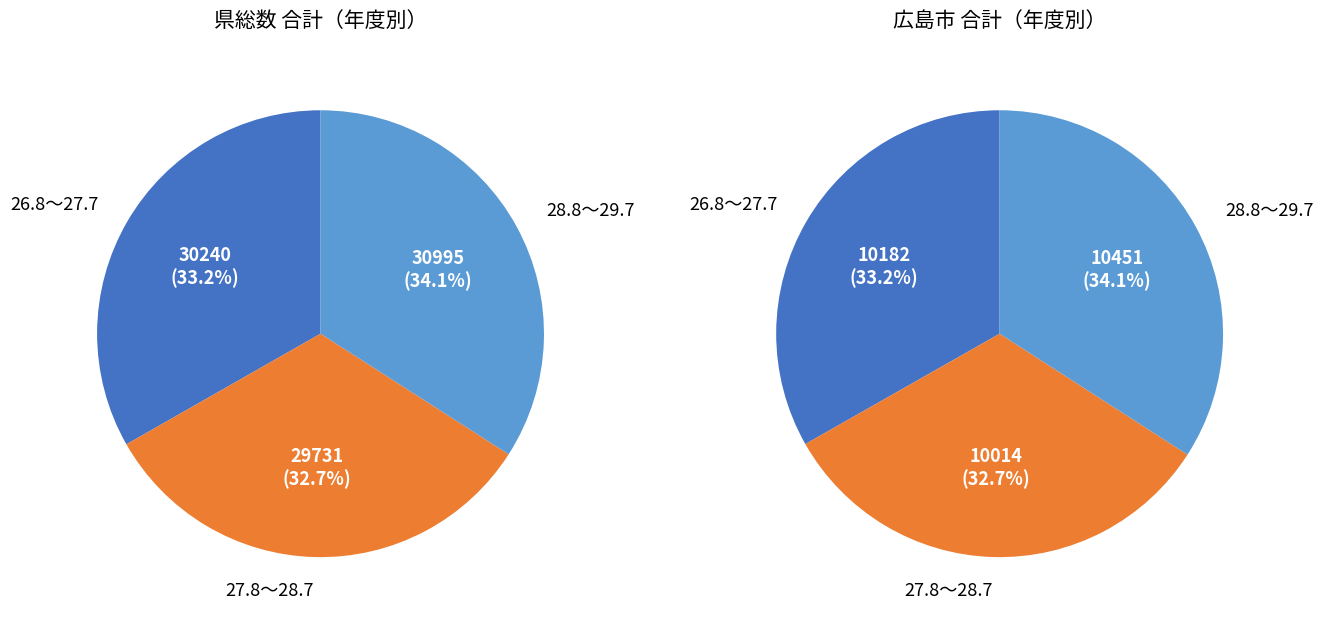

Does any single category account for the majority?

No